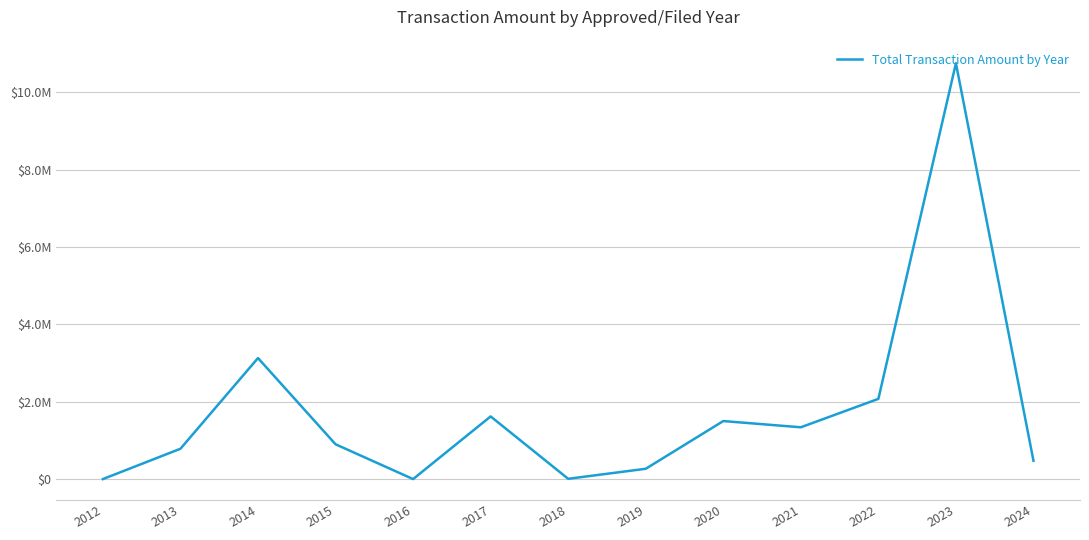

Does the chart display data point markers on the line(s)?

No